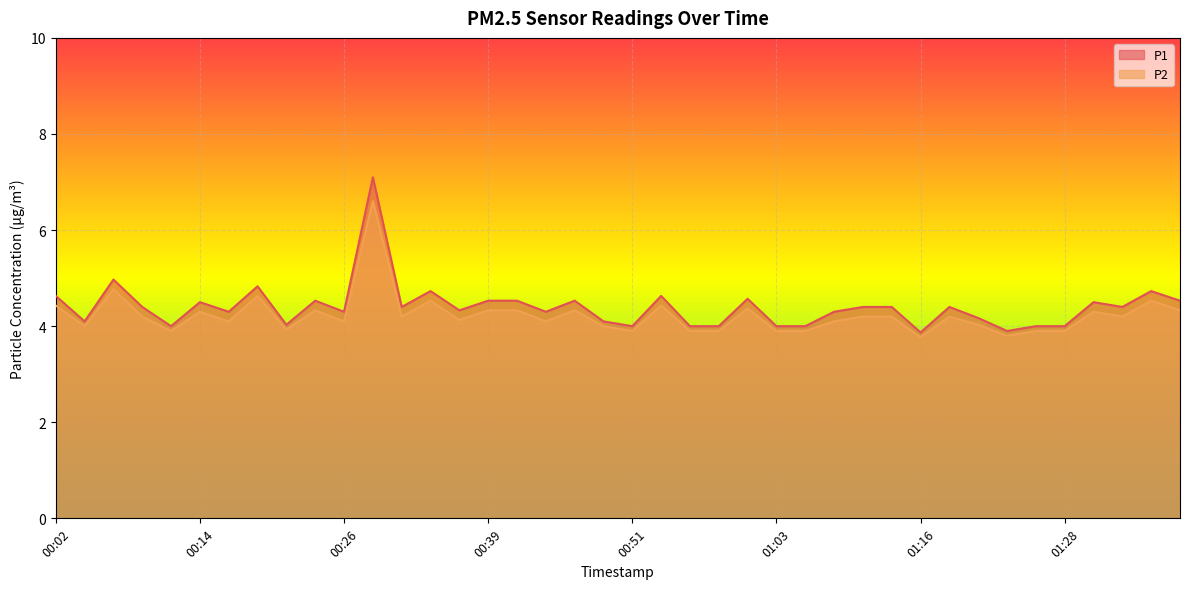

What is the difference between the maximum and minimum values in the P1 series?

3.2